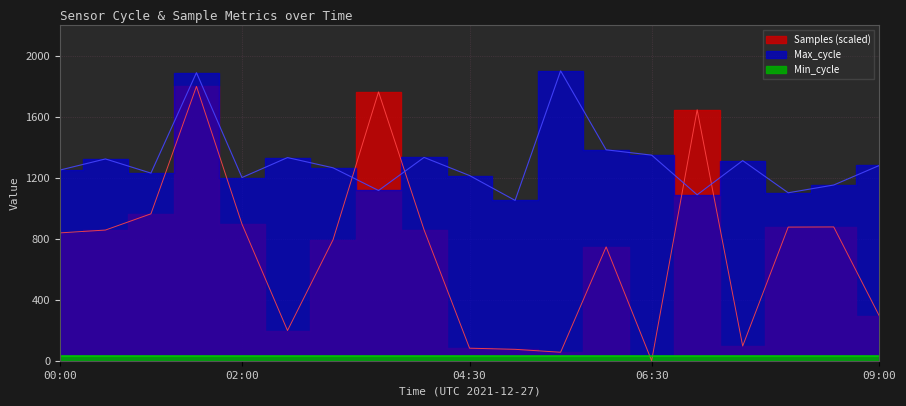

True or false: Max_cycle has a value of 1102.0 at 08:00.

True